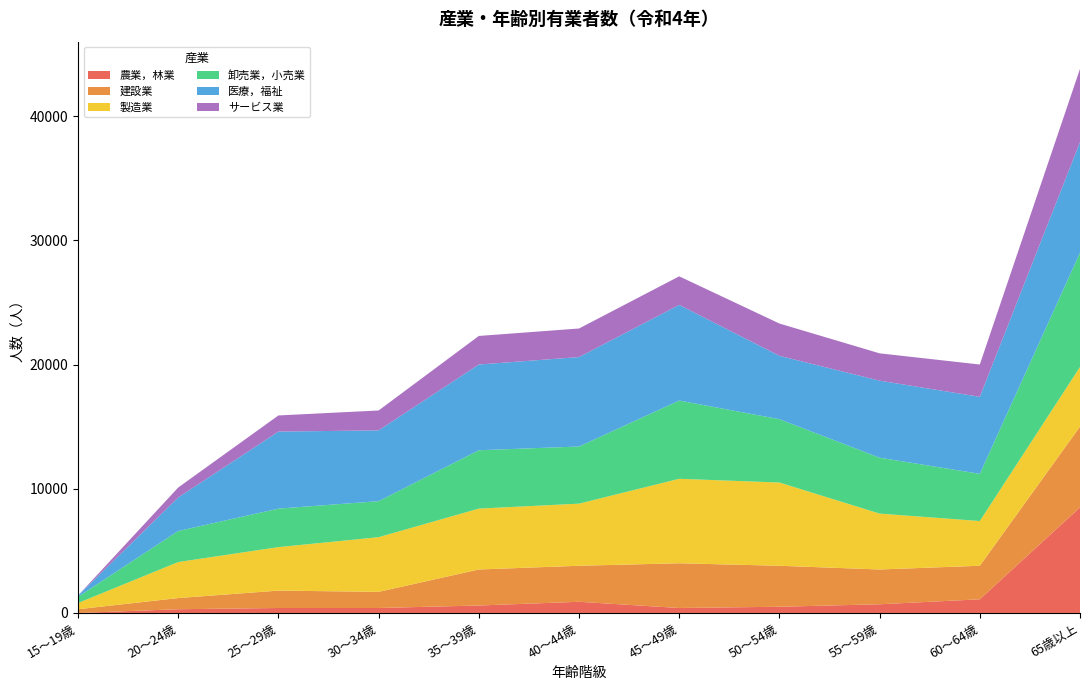

Reading right to left, list all the values displayed in this chart.

農業，林業: 65歳以上=8500	60～64歳=1100	55～59歳=700	50～54歳=500	45～49歳=400	40～44歳=900	35～39歳=600	30～34歳=400	25～29歳=400	20～24歳=300	15～19歳=0	総数=19000
建設業: 65歳以上=6500	60～64歳=2700	55～59歳=2800	50～54歳=3300	45～49歳=3600	40～44歳=2900	35～39歳=2900	30～34歳=1300	25～29歳=1400	20～24歳=900	15～19歳=300	総数=28600
製造業: 65歳以上=4800	60～64歳=3600	55～59歳=4500	50～54歳=6700	45～49歳=6800	40～44歳=5000	35～39歳=4900	30～34歳=4400	25～29歳=3500	20～24歳=2900	15～19歳=500	総数=47400
卸売業，小売業: 65歳以上=9200	60～64歳=3800	55～59歳=4500	50～54歳=5100	45～49歳=6300	40～44歳=4600	35～39歳=4700	30～34歳=2900	25～29歳=3100	20～24歳=2500	15～19歳=500	総数=47100
医療，福祉: 65歳以上=8900	60～64歳=6200	55～59歳=6200	50～54歳=5100	45～49歳=7700	40～44歳=7200	35～39歳=6900	30～34歳=5700	25～29歳=6200	20～24歳=2700	15～19歳=100	総数=62800
サービス業: 65歳以上=5900	60～64歳=2600	55～59歳=2200	50～54歳=2600	45～49歳=2300	40～44歳=2300	35～39歳=2300	30～34歳=1600	25～29歳=1300	20～24歳=800	15～19歳=0	総数=24000